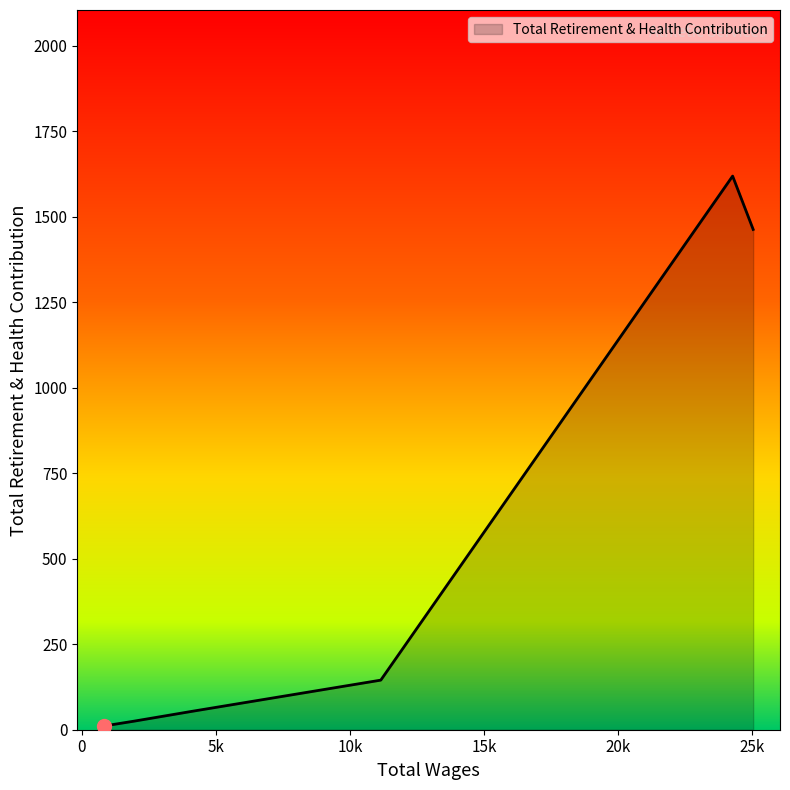

What is the difference between the second highest and minimum values?

1452